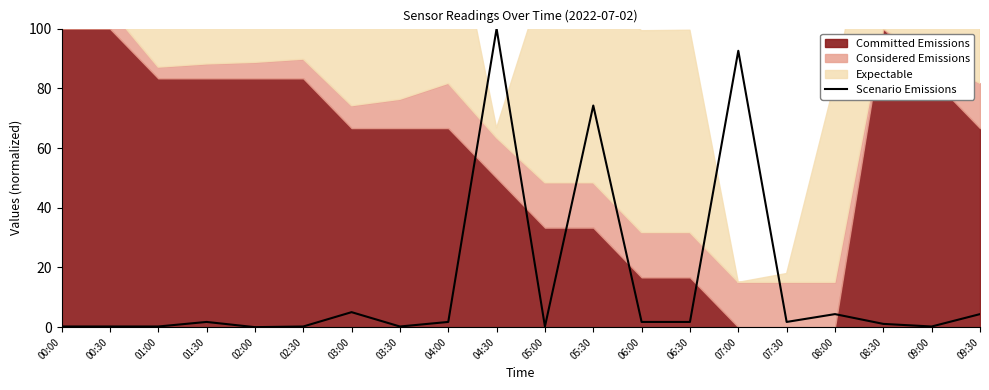

Rank the categories by value from lowest to highest.

02:00, 00:00, 00:30, 01:00, 02:30, 03:30, 05:00, 09:00, 08:30, 01:30, 04:00, 06:00, 06:30, 07:30, 08:00, 09:30, 03:00, 05:30, 07:00, 04:30